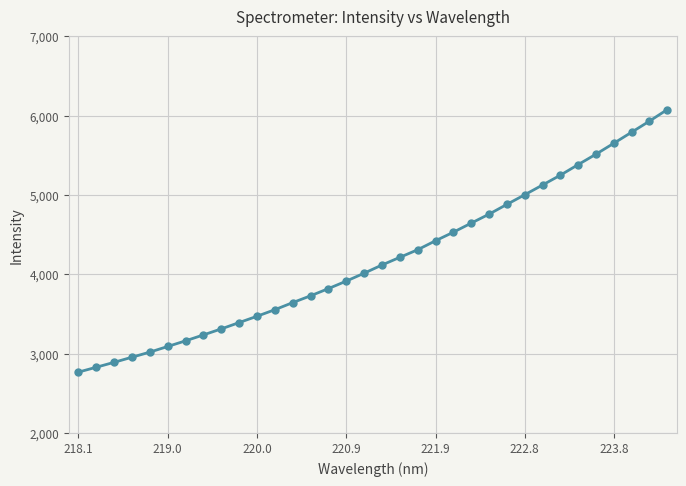

What is the maximum value shown in the chart?

6076.2